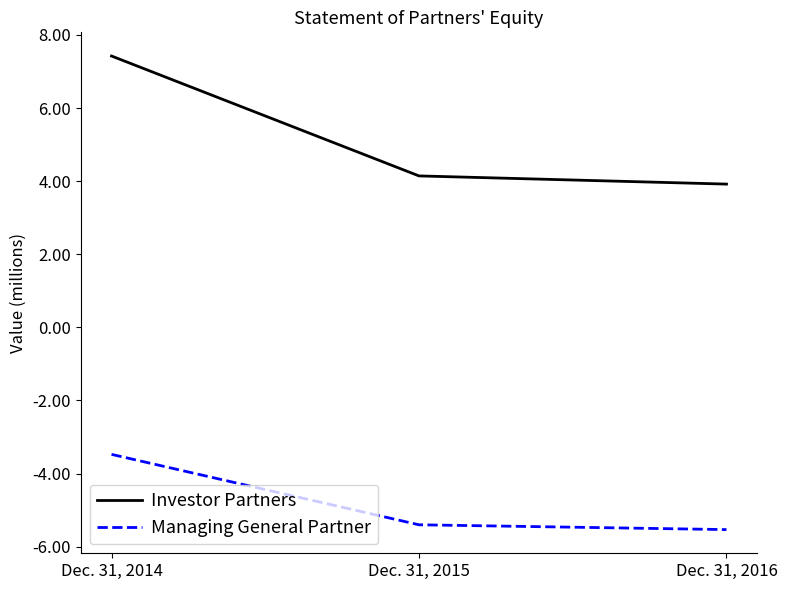

What is the difference between the highest and lowest values at Dec. 31, 2014?

10.9